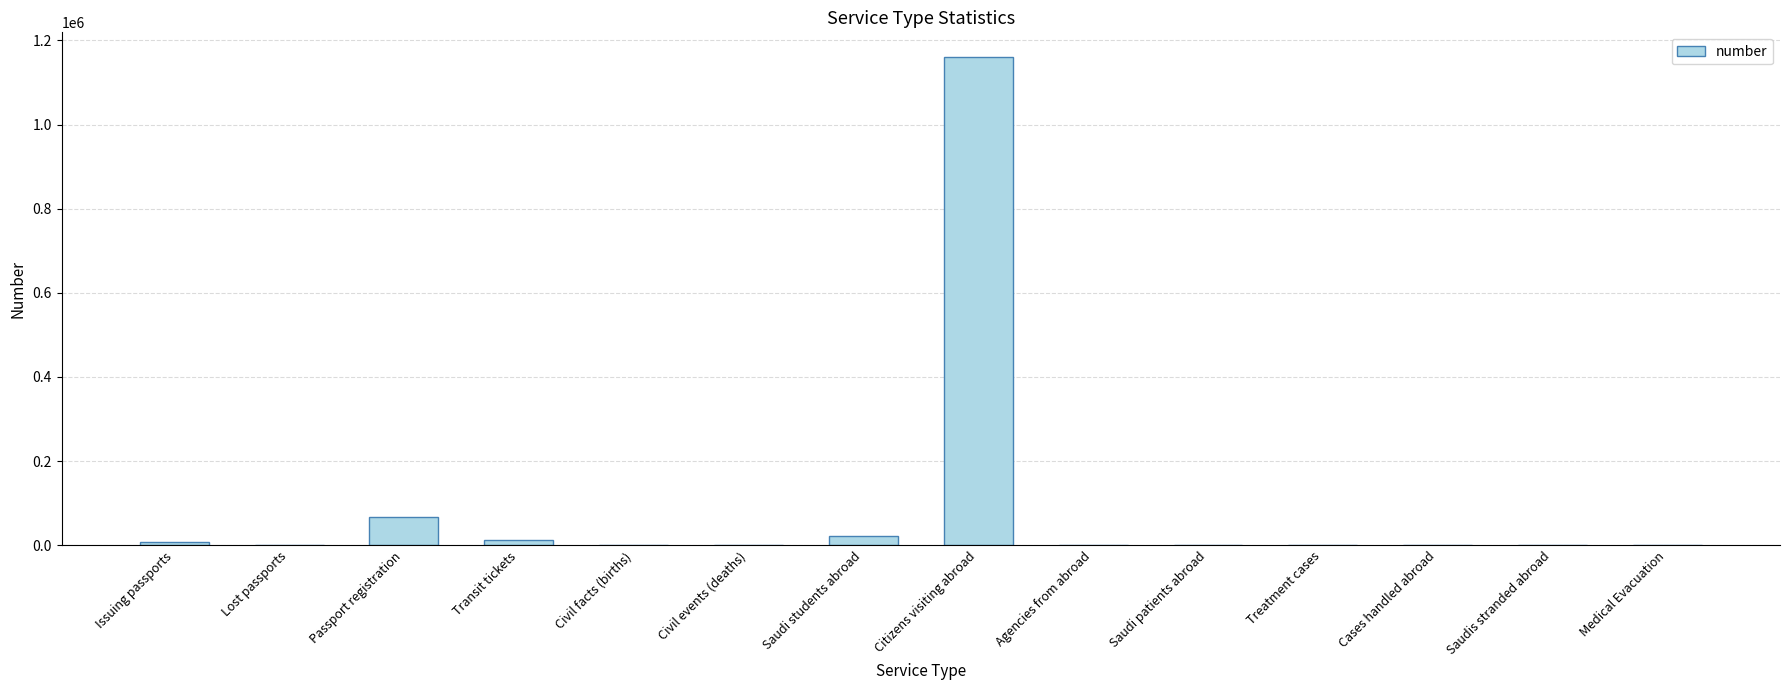

What is the sum of the values at Agencies from abroad and Lost passports?

856